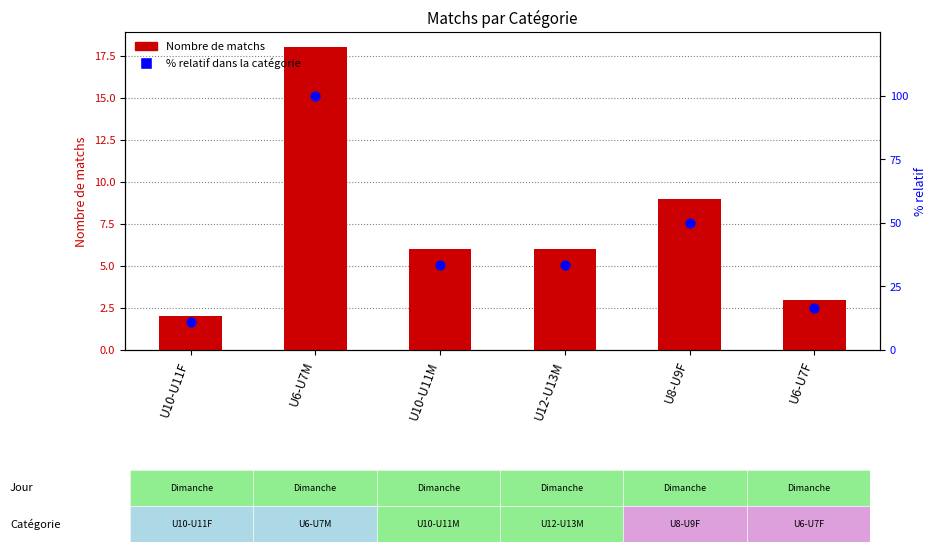

Is the value of Nombre de matchs at U6-U7M greater than the value of % relatif dans la catégorie at U10-U11M?

No